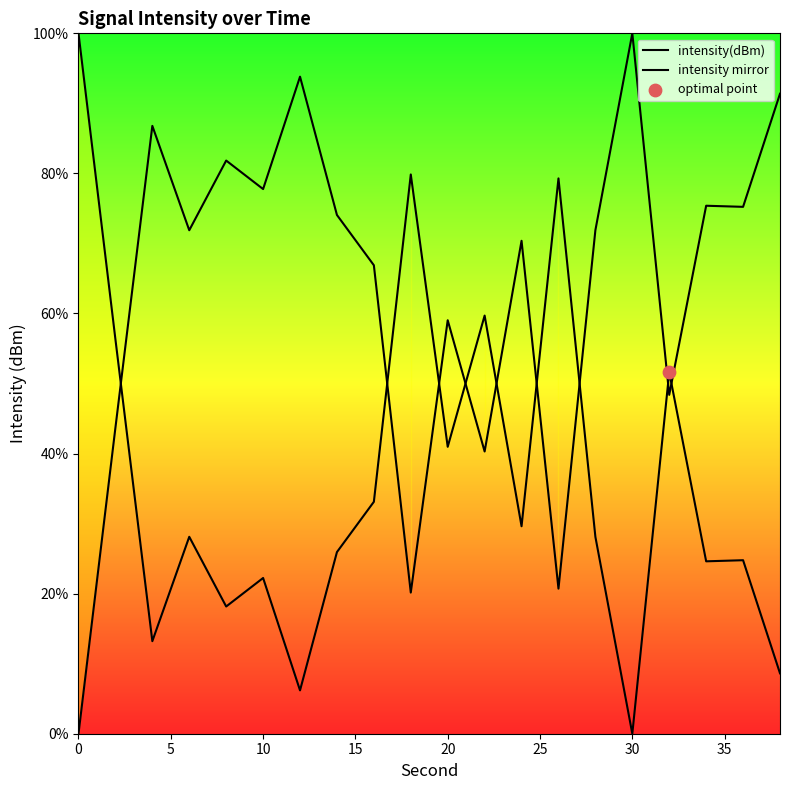

Which series has the largest total across all categories?

intensity mirror